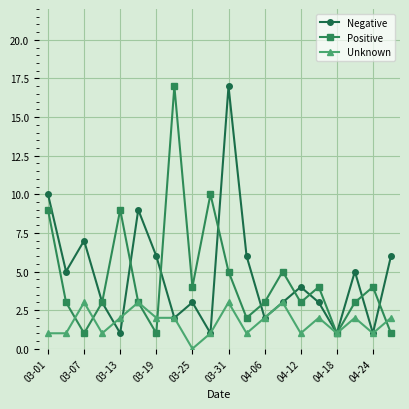

What is the maximum value shown in the chart?

17